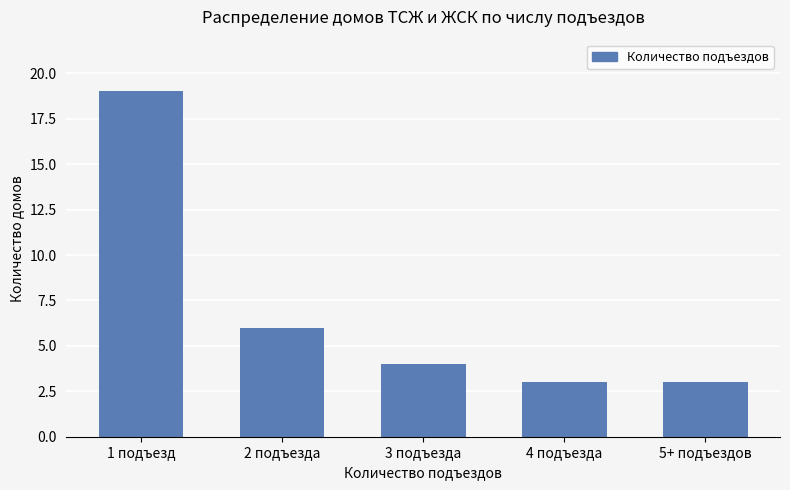

The chart shows a value of 6 at 2 подъезда. True or false?

True